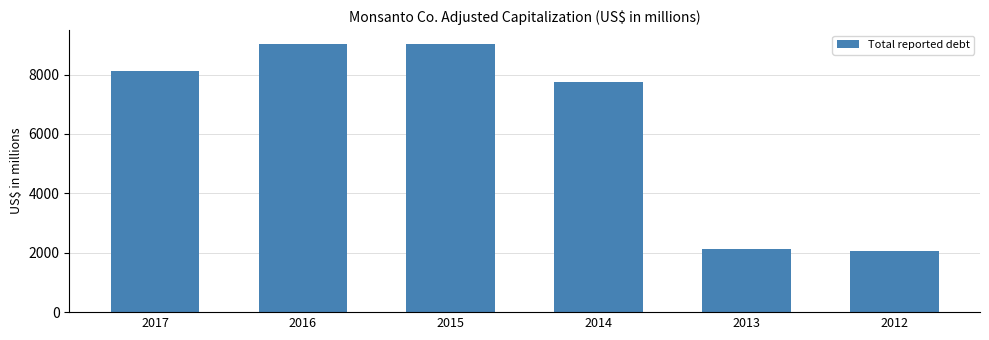

What is the value of the 1st bar from the left?

8124